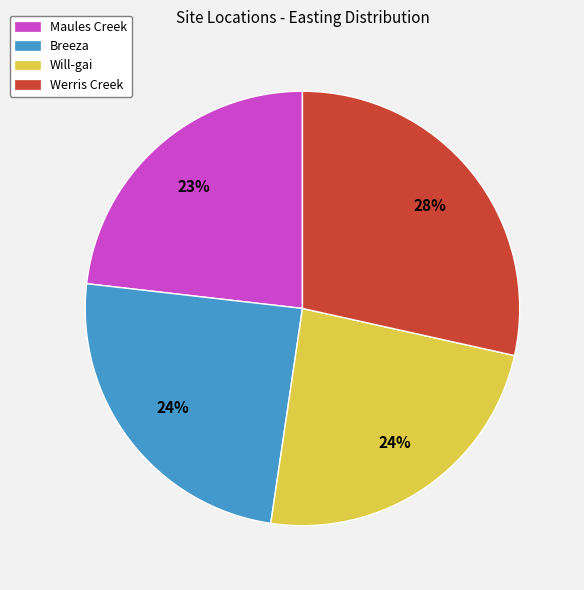

What is the largest slice in the pie chart?

Werris Creek